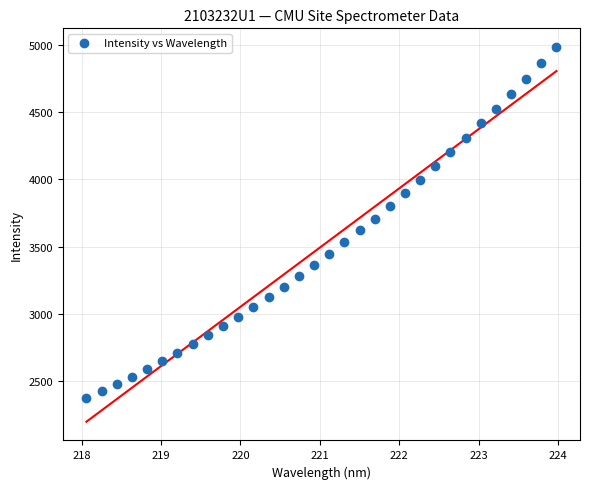

What is the range of X values (max minus min)?

5.9